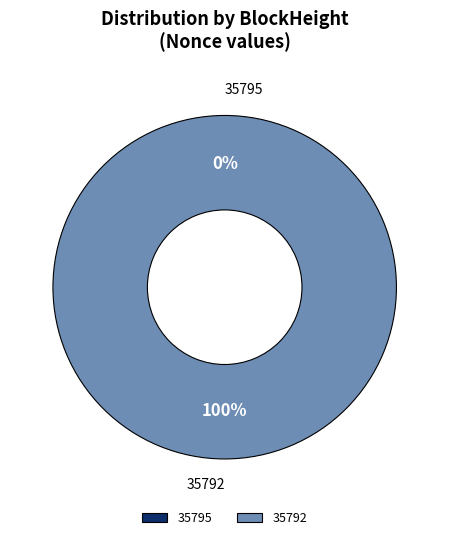

Which slice is the smallest?

35795